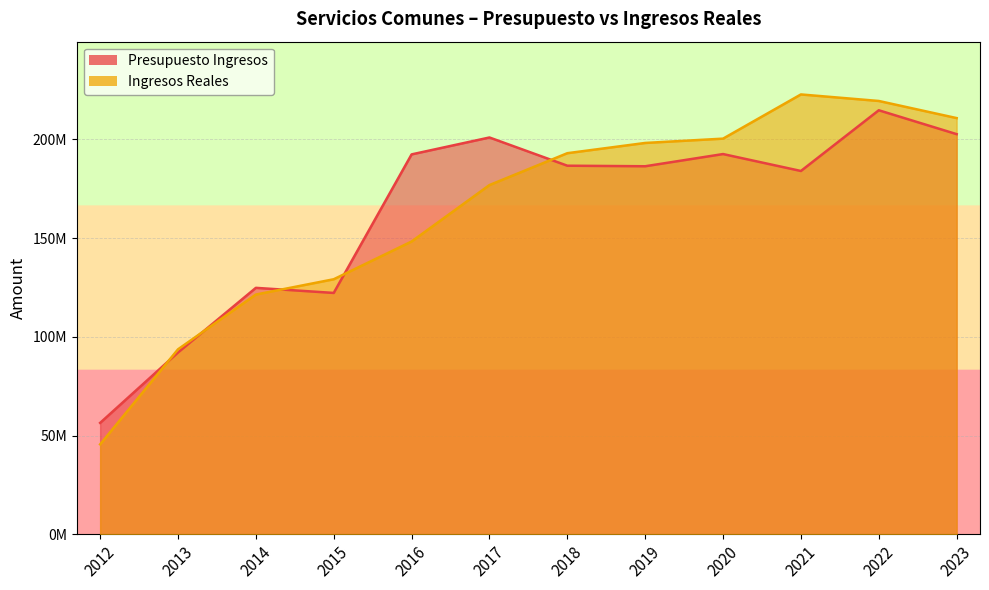

The Ingresos Reales series shows 275310675.2 at 2018. True or false?

False